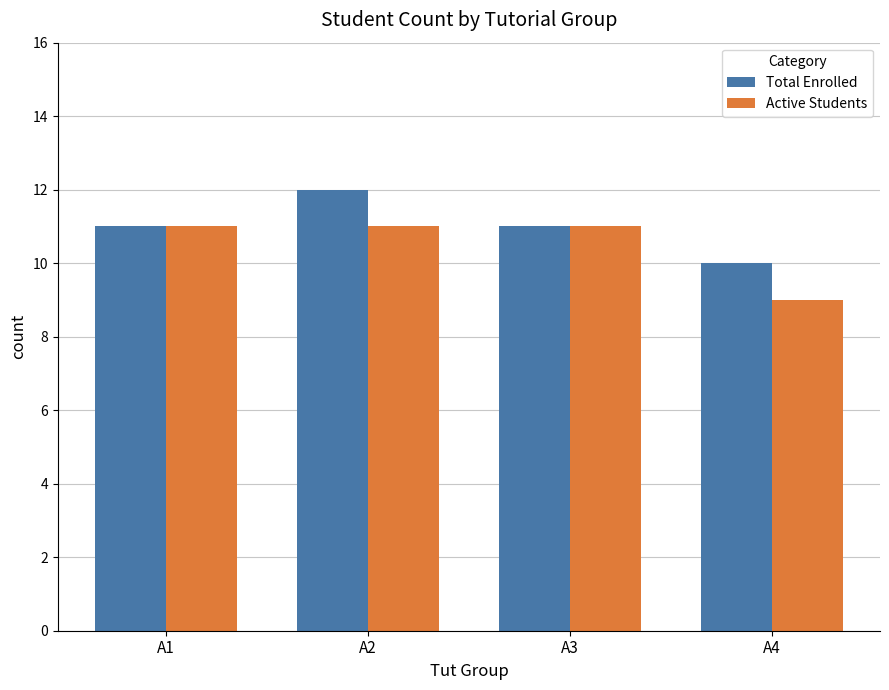

Reading right to left, extract all data points from this chart.

Total Enrolled: A4=10	A3=11	A2=12	A1=11
Active Students: A4=9	A3=11	A2=11	A1=11